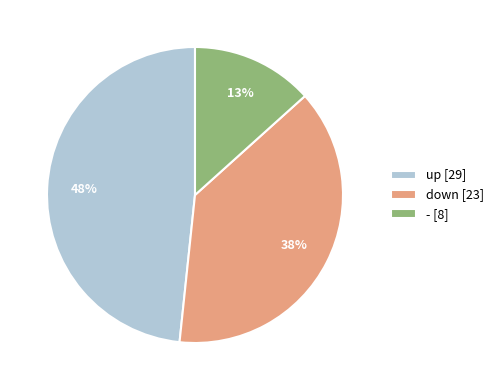

Which slice is the smallest?

-